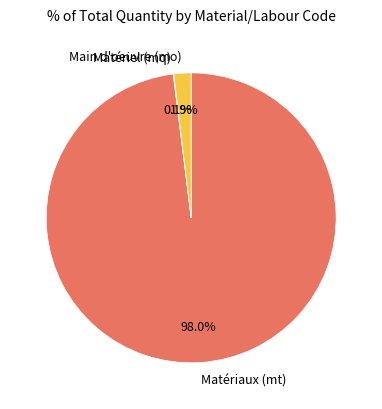

Between Matériaux (mt) and Main d'oeuvre (mo), which is larger?

Matériaux (mt)